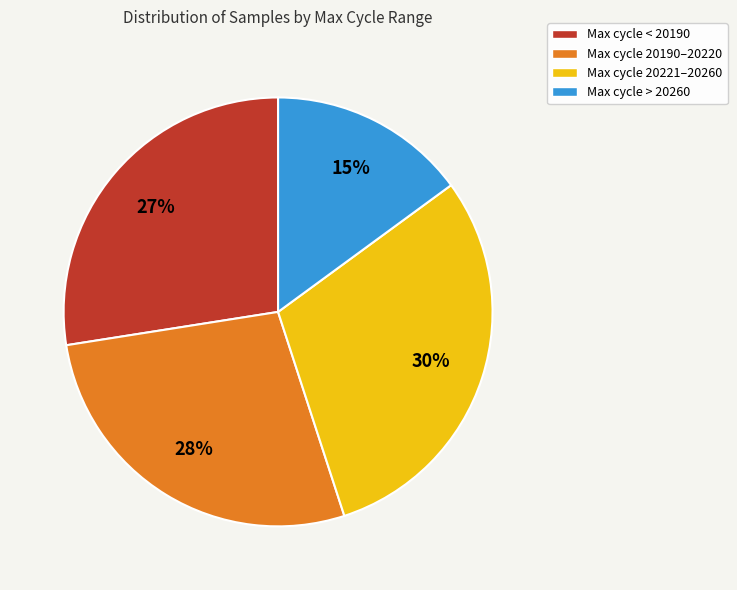

Is the sum of Max cycle 20221–20260 and Max cycle > 20260 greater than half?

No